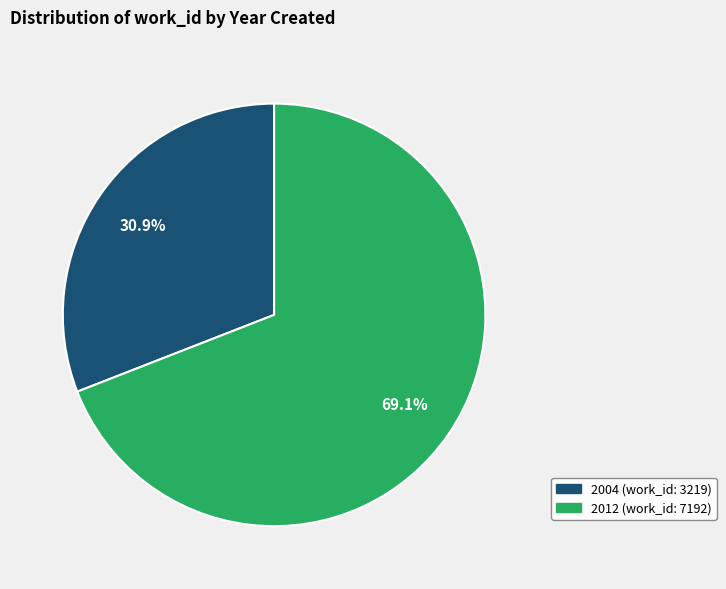

Which slice represents more than half of the pie?

2012